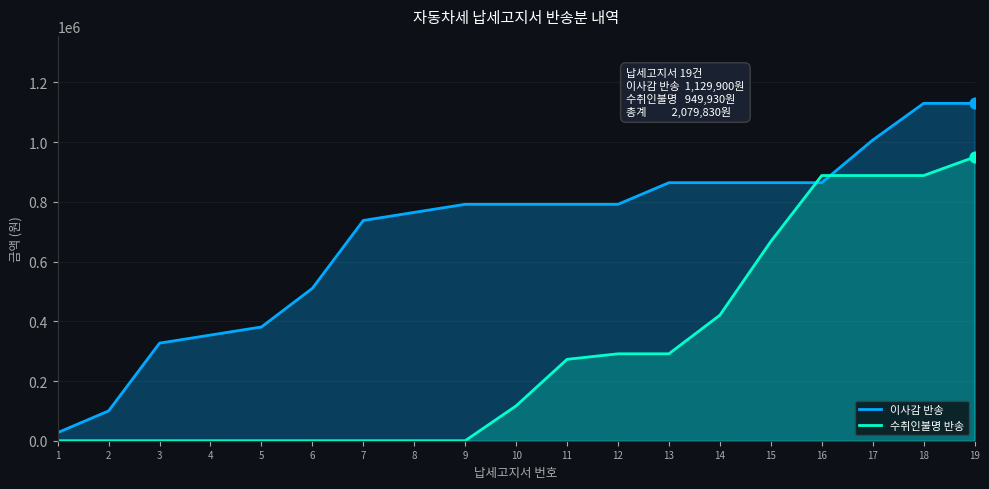

What are all the series names shown in the legend?

이사감 반송, 수취인불명 반송